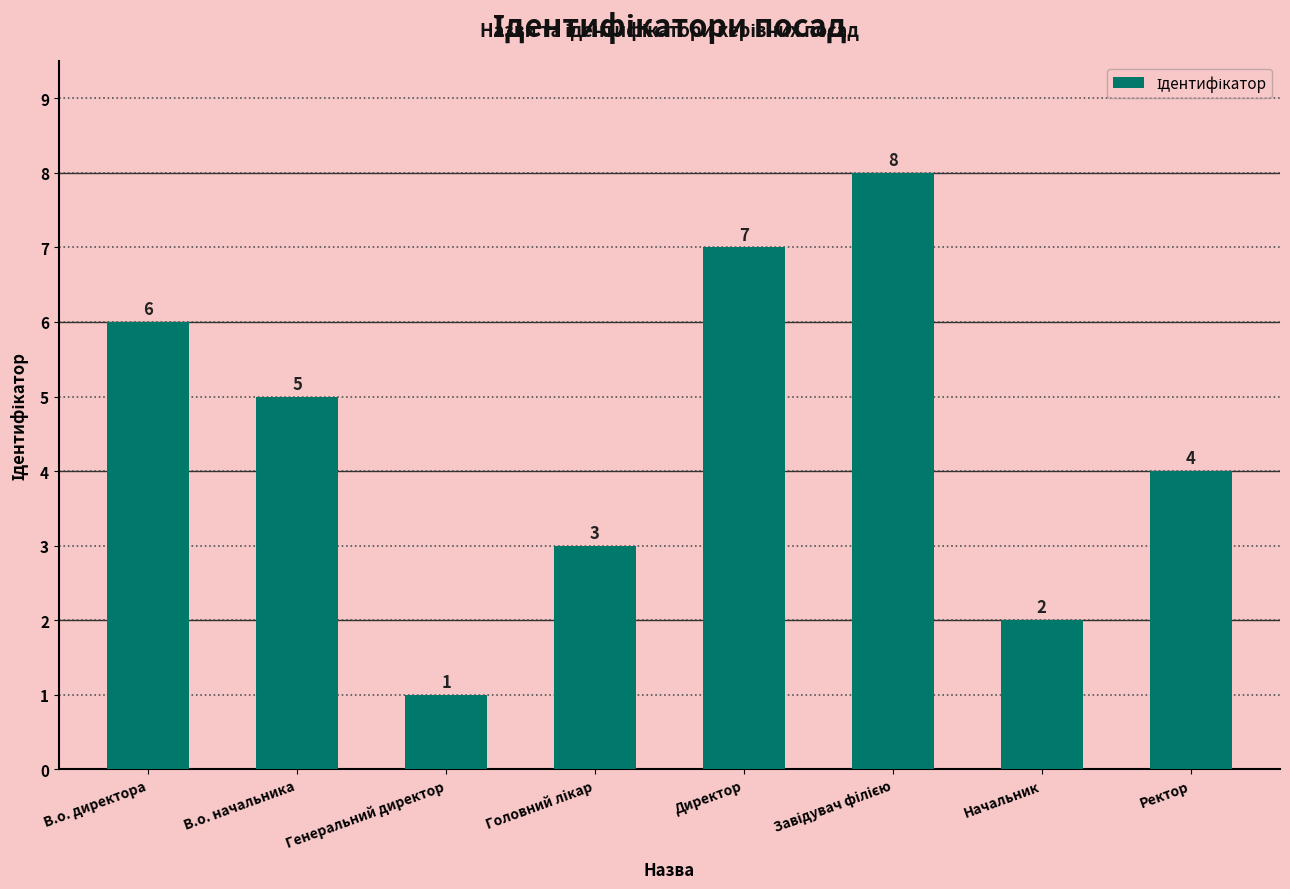

What is the difference between the second highest and minimum values?

6